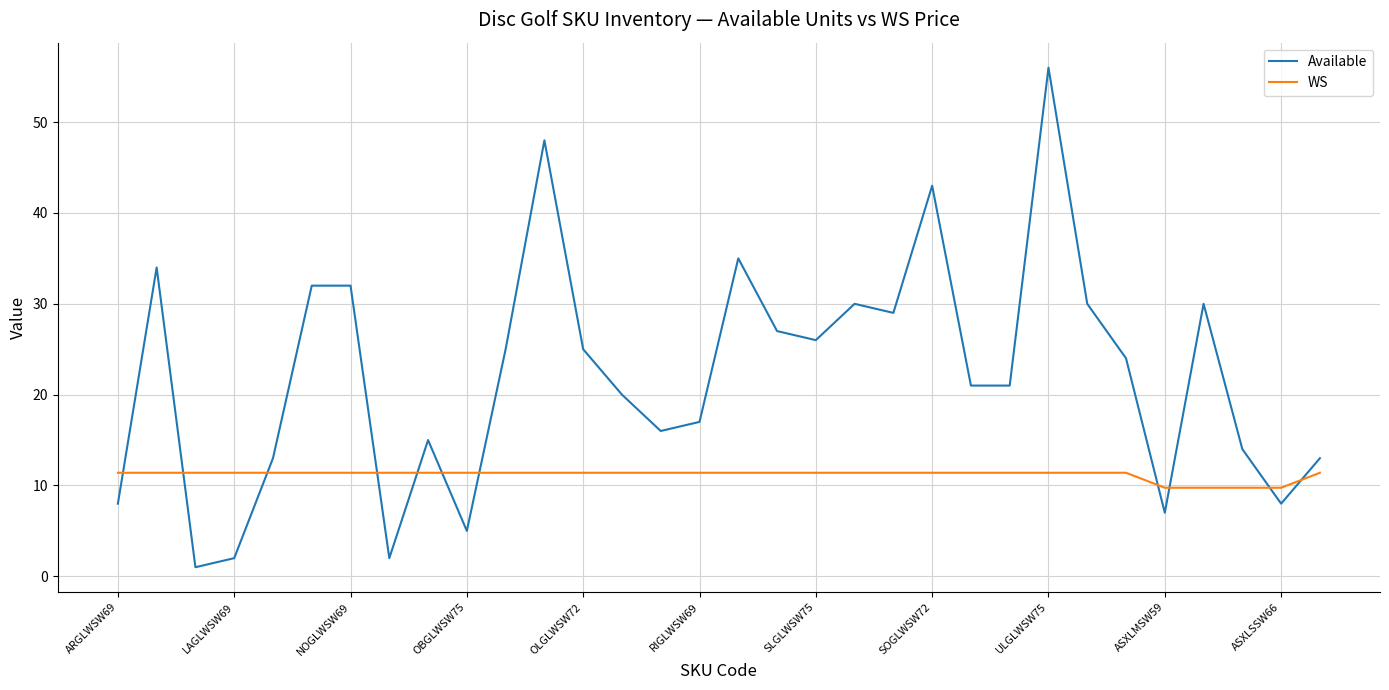

Reading right to left, transcribe all the data shown in this chart.

Available: 13.0	8.0	14.0	30.0	7.0	24.0	30.0	56.0	21.0	21.0	43.0	29.0	30.0	26.0	27.0	35.0	17.0	16.0	20.0	25.0	48.0	25.0	5.0	15.0	2.0	32.0	32.0	13.0	2.0	1.0	34.0	8.0
WS: 11.4	9.8	9.8	9.8	9.8	11.4	11.4	11.4	11.4	11.4	11.4	11.4	11.4	11.4	11.4	11.4	11.4	11.4	11.4	11.4	11.4	11.4	11.4	11.4	11.4	11.4	11.4	11.4	11.4	11.4	11.4	11.4